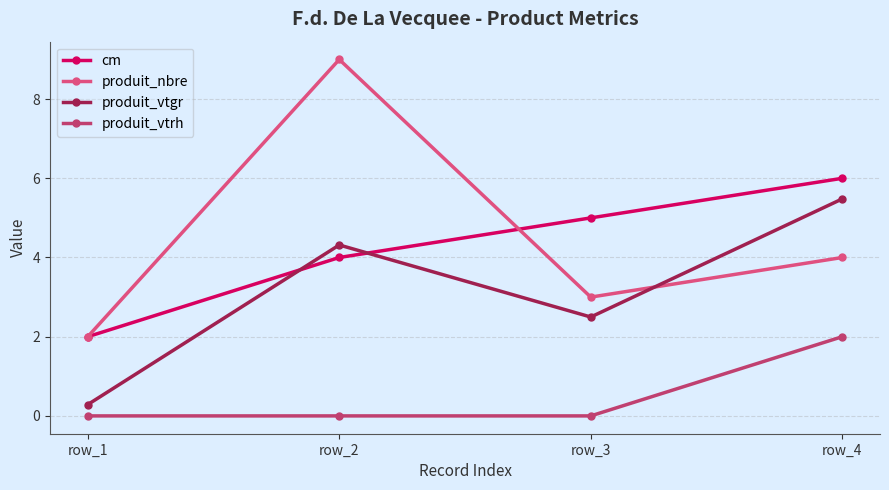

Which label corresponds to the largest value in the chart?

row_2